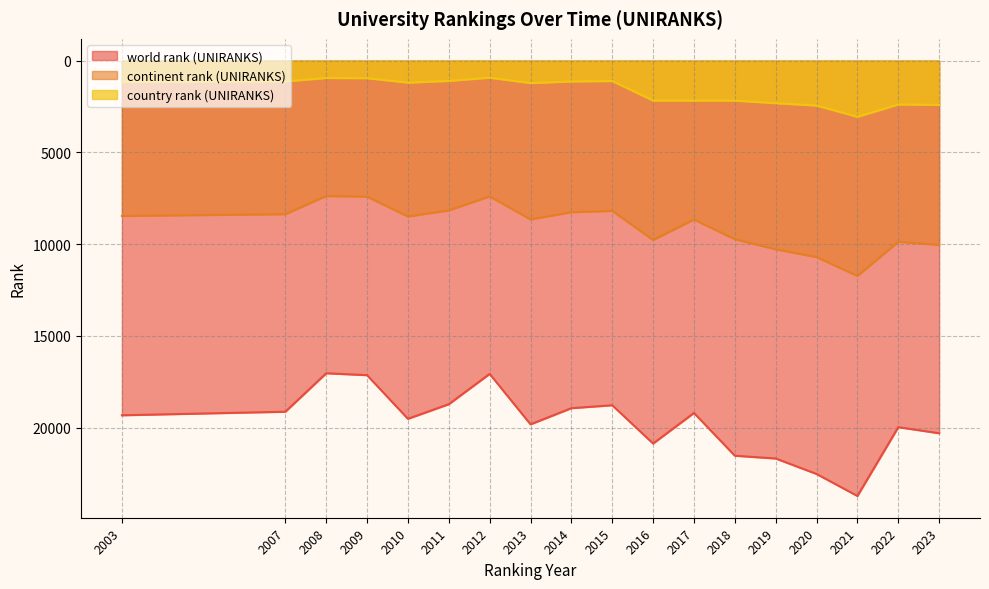

What is the average value of the world rank (UNIRANKS) series?

19737